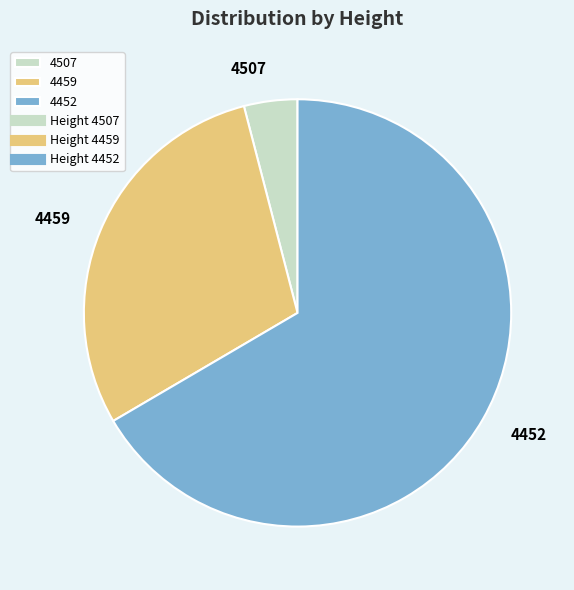

Is the sum of 4459 and 4452 greater than half?

Yes